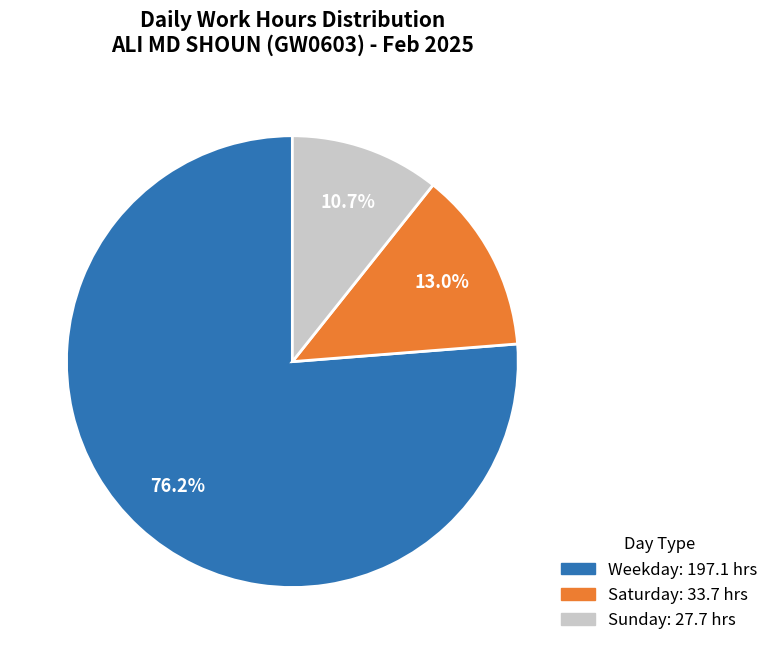

Is there any slice that represents more than half of the pie?

Yes